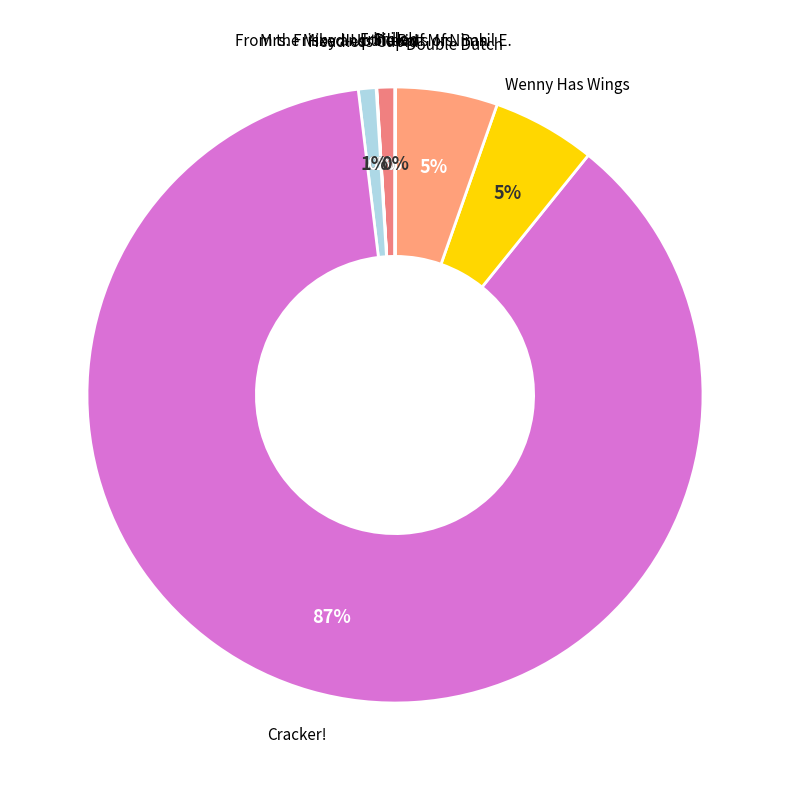

Which slice is the largest?

Cracker!